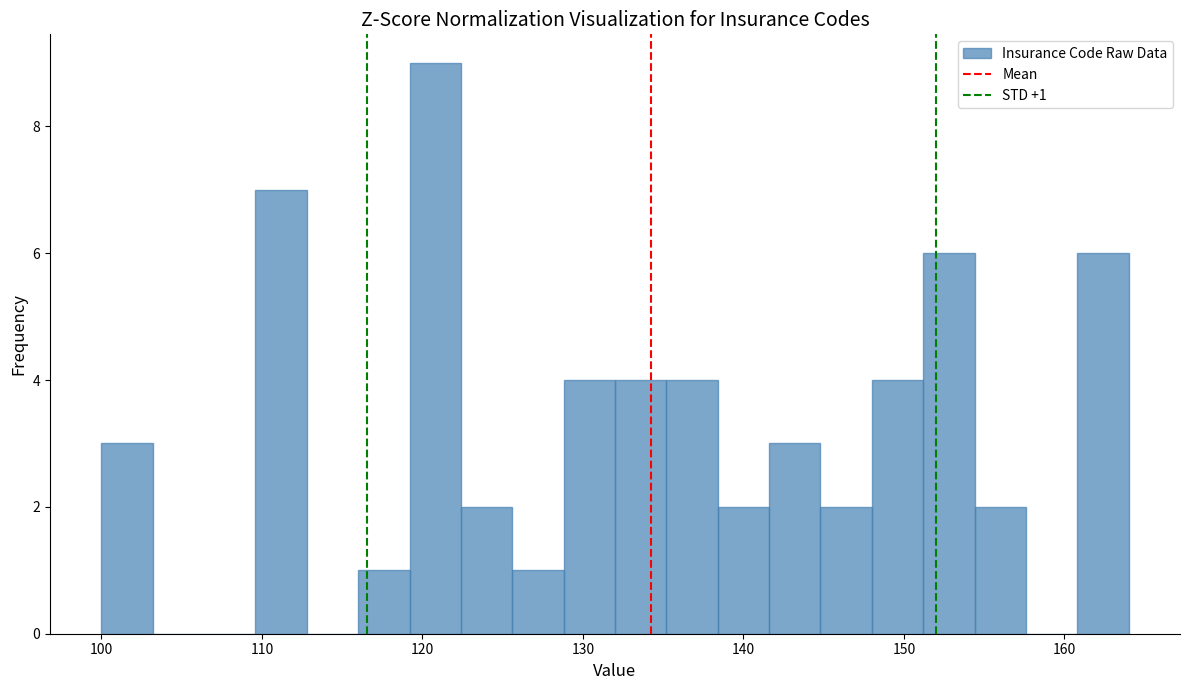

Read against the x-axis, roughly where is the centre of the tallest bar?

121